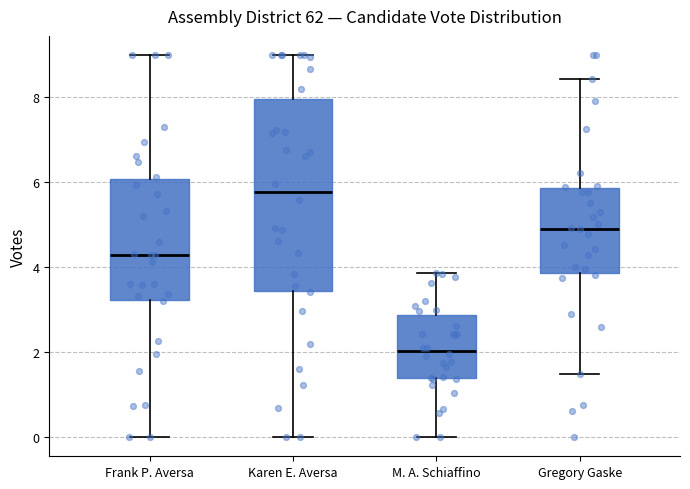

Reading left to right, transcribe this box plot: for each box, give where its median line is, the range the box spans, and where its two whiskers end, as read against the y-axis. The values are not printed on the chart, so give them approximately, as read against the axis.

Frank P. Aversa: median 4.2, box 3.2 to 6.0, whiskers 0.0 to 9.0
Karen E. Aversa: median 5.8, box 3.4 to 8.0, whiskers 0.0 to 9.0
M. A. Schiaffino: median 2.0, box 1.4 to 2.8, whiskers 0.0 to 3.8
Gregory Gaske: median 5.0, box 3.8 to 5.8, whiskers 1.4 to 8.4